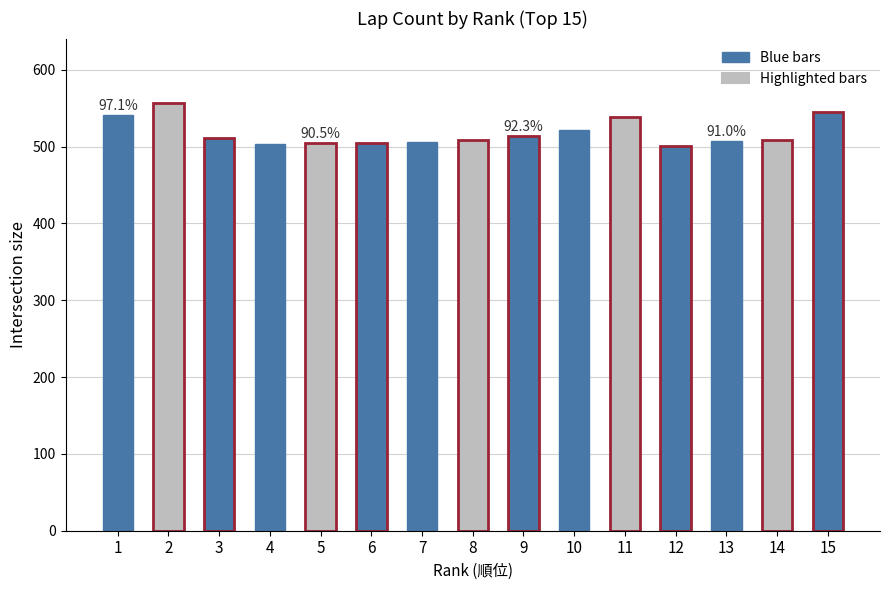

What is the change in value from 3 to 13?

-4